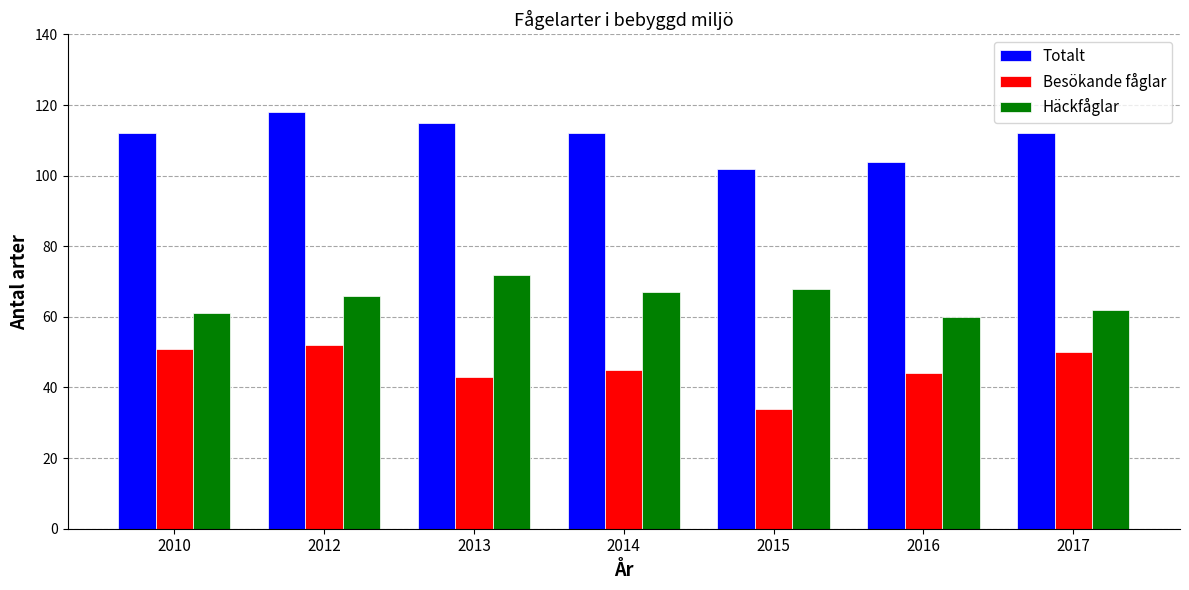

Count the number of categories in the chart.

7